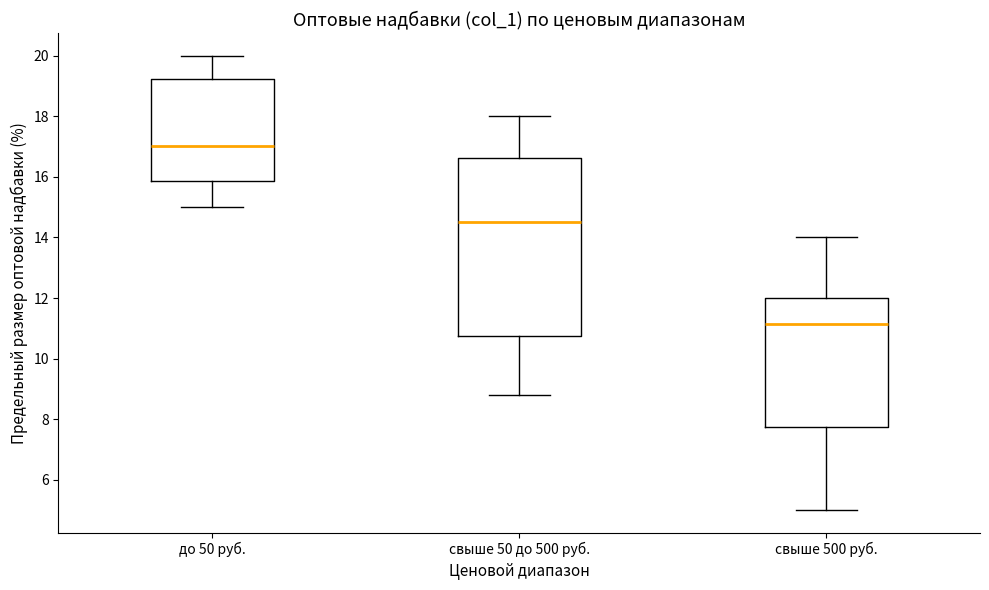

Which box has the highest median line?

до 50 руб.